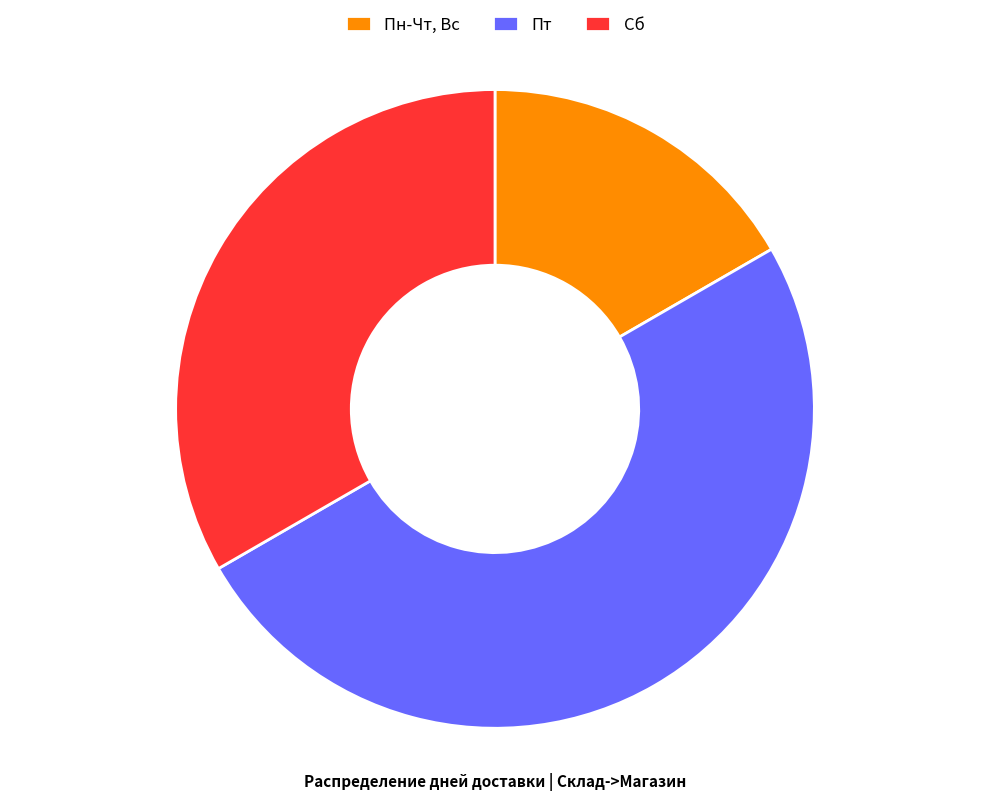

Is the sum of Пн-Чт, Вс and Пт greater than half?

Yes